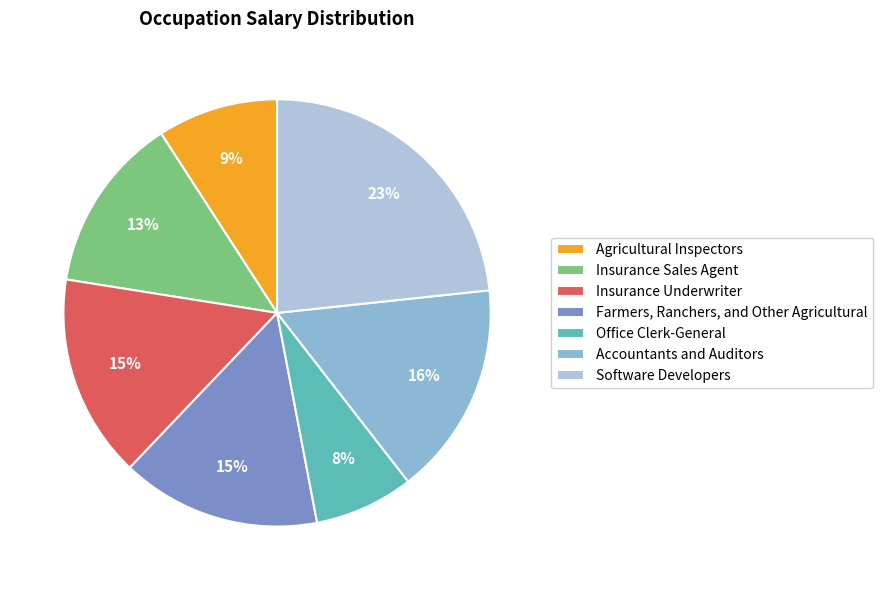

What percentage is the Office Clerk-General slice, to the nearest percent?

8%